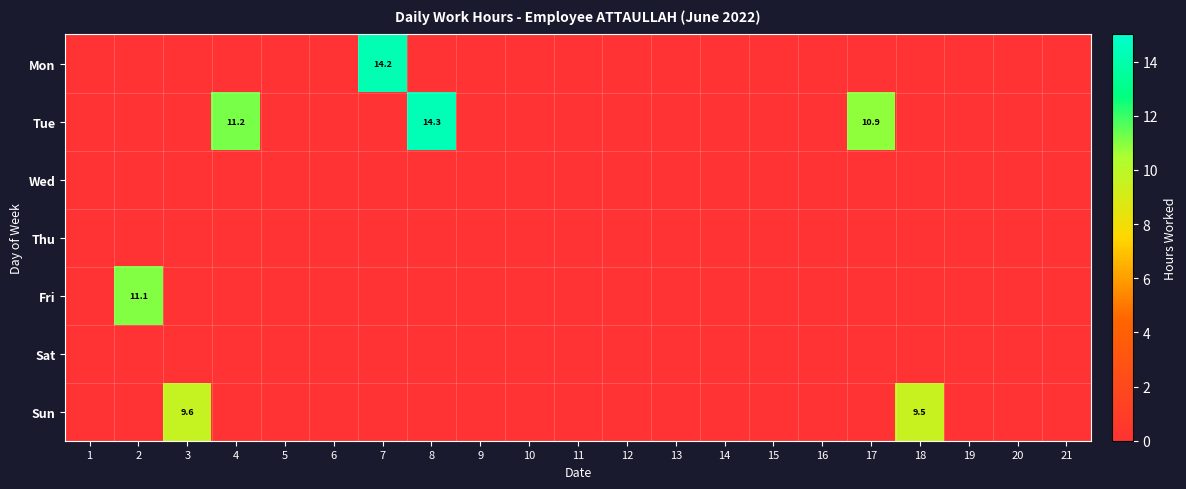

Between 11 and 18, which series saw the biggest shift?

Sun